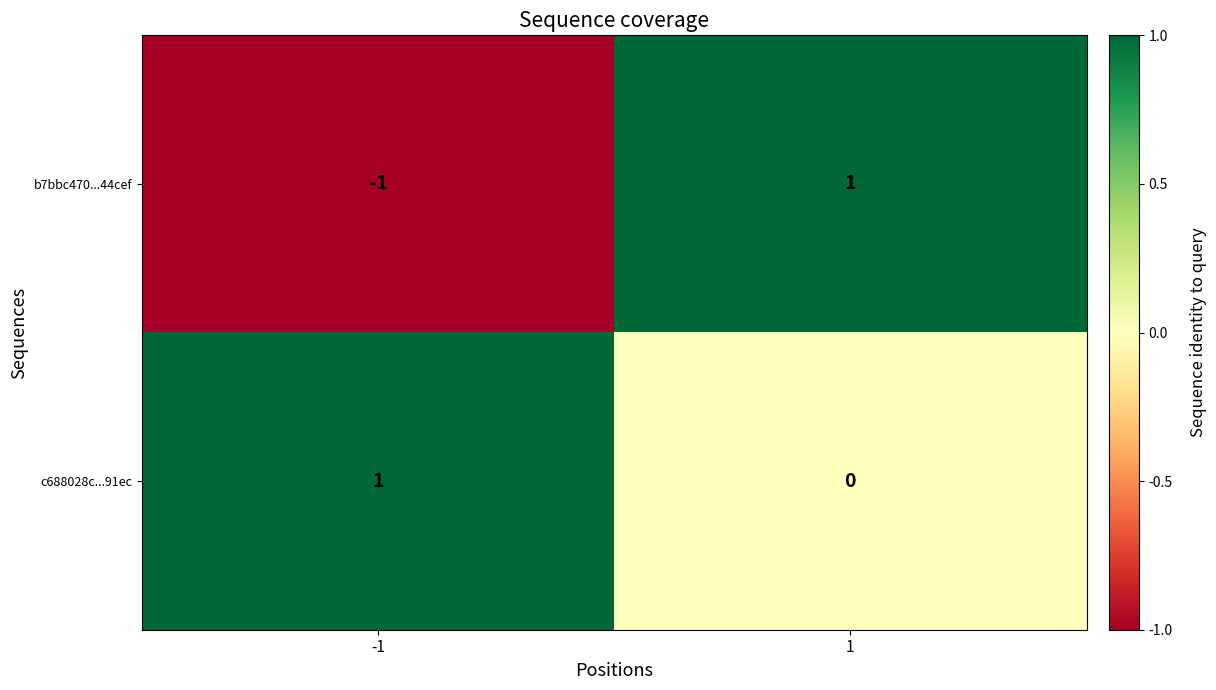

Which series has the widest spread of values?

b7bbc470...44cef